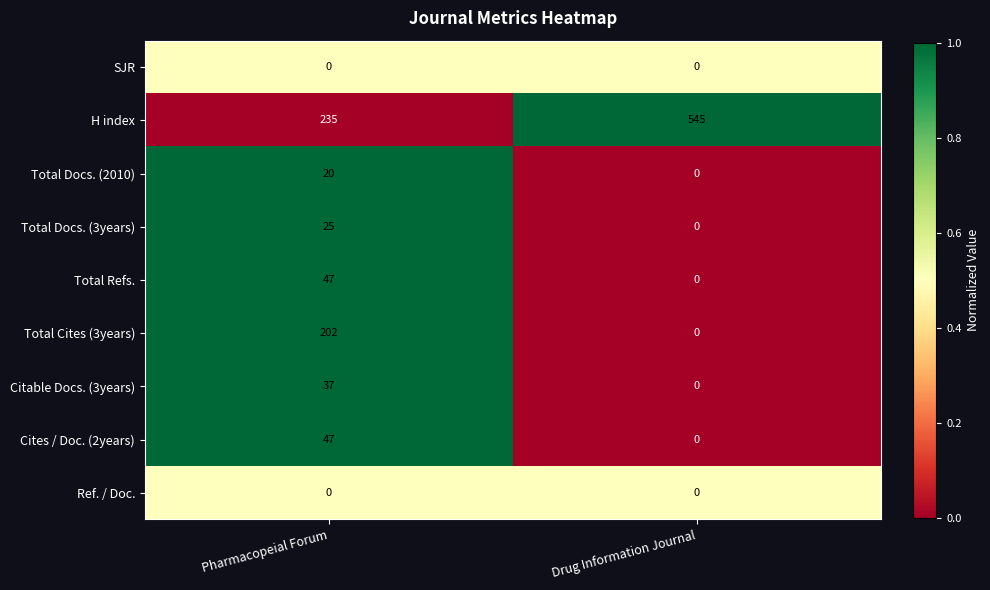

Which series has the widest spread of values?

H index